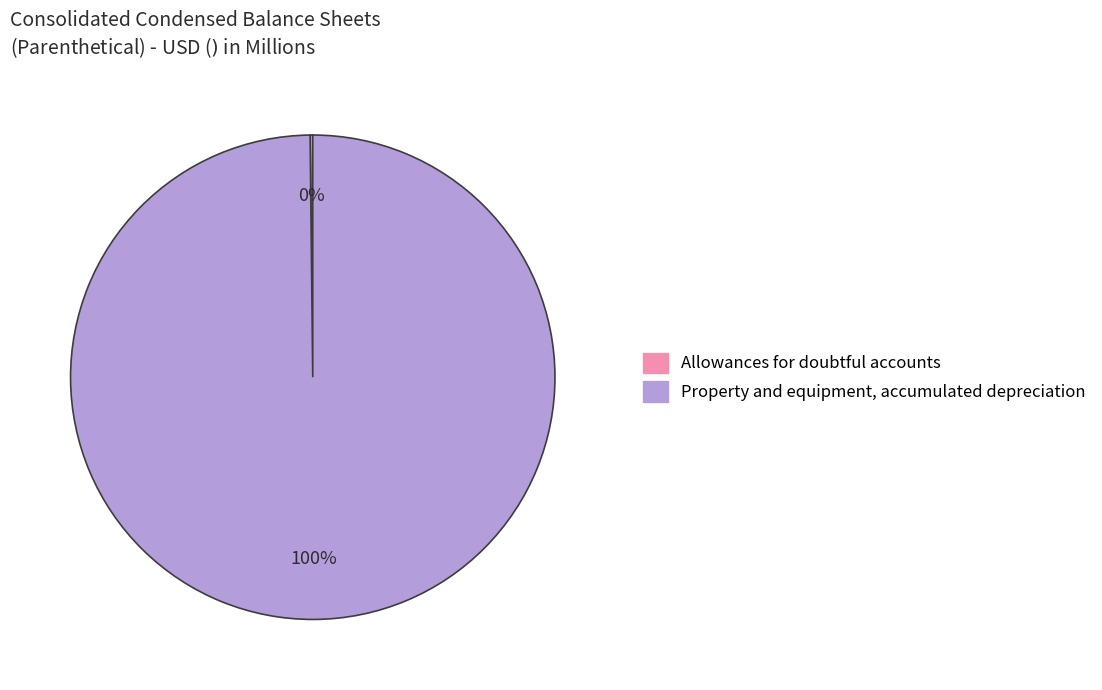

Which slice represents more than half of the pie?

Property and equipment, accumulated depreciation